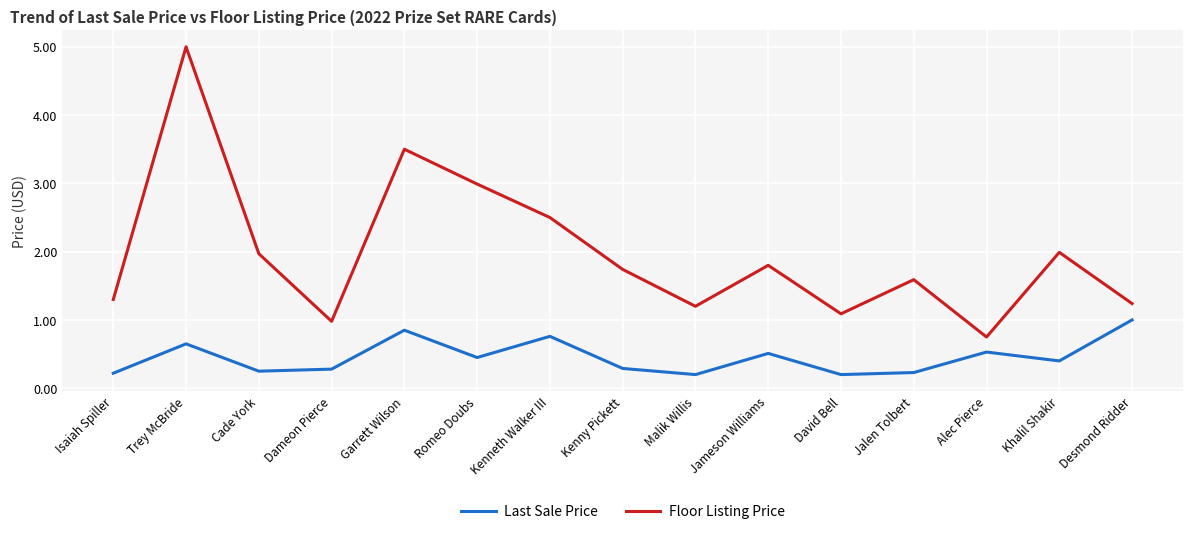

True or false: Floor Listing Price and Last Sale Price cross at least once.

False